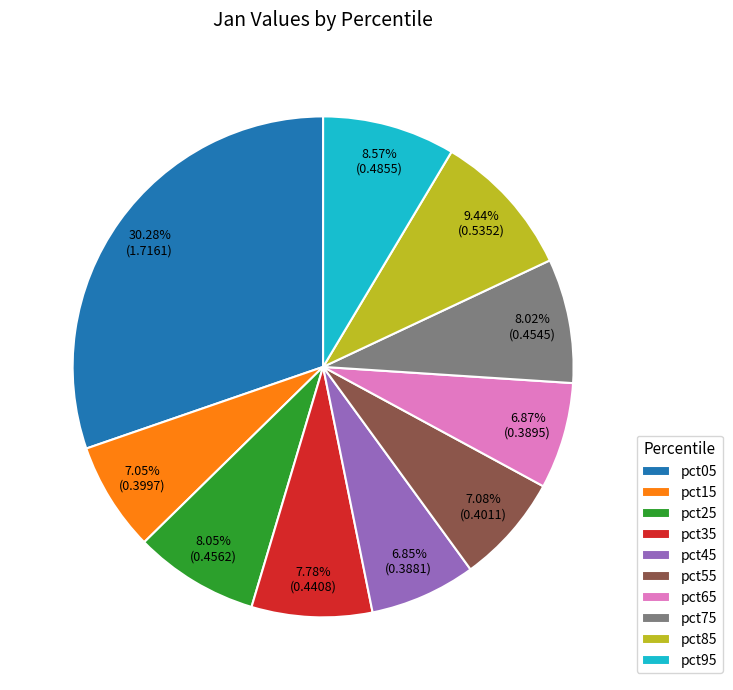

To the nearest percent, what is the difference between the largest and smallest slice percentages?

23%